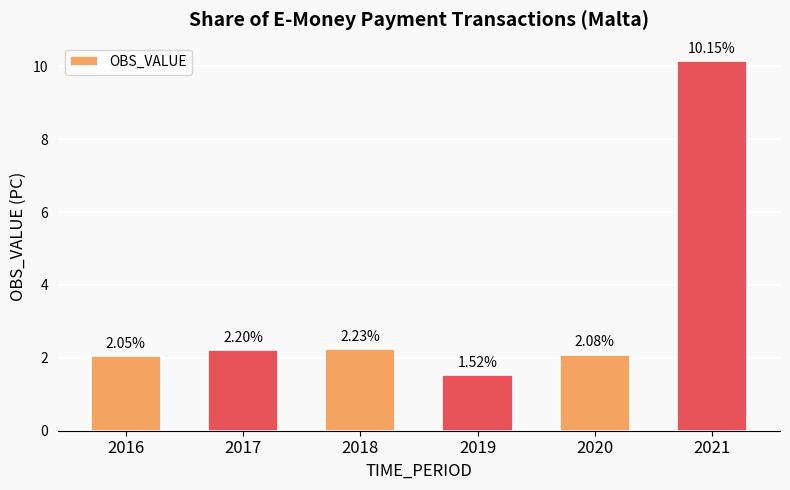

List the labels in order of value, largest first.

2021, 2018, 2017, 2020, 2016, 2019